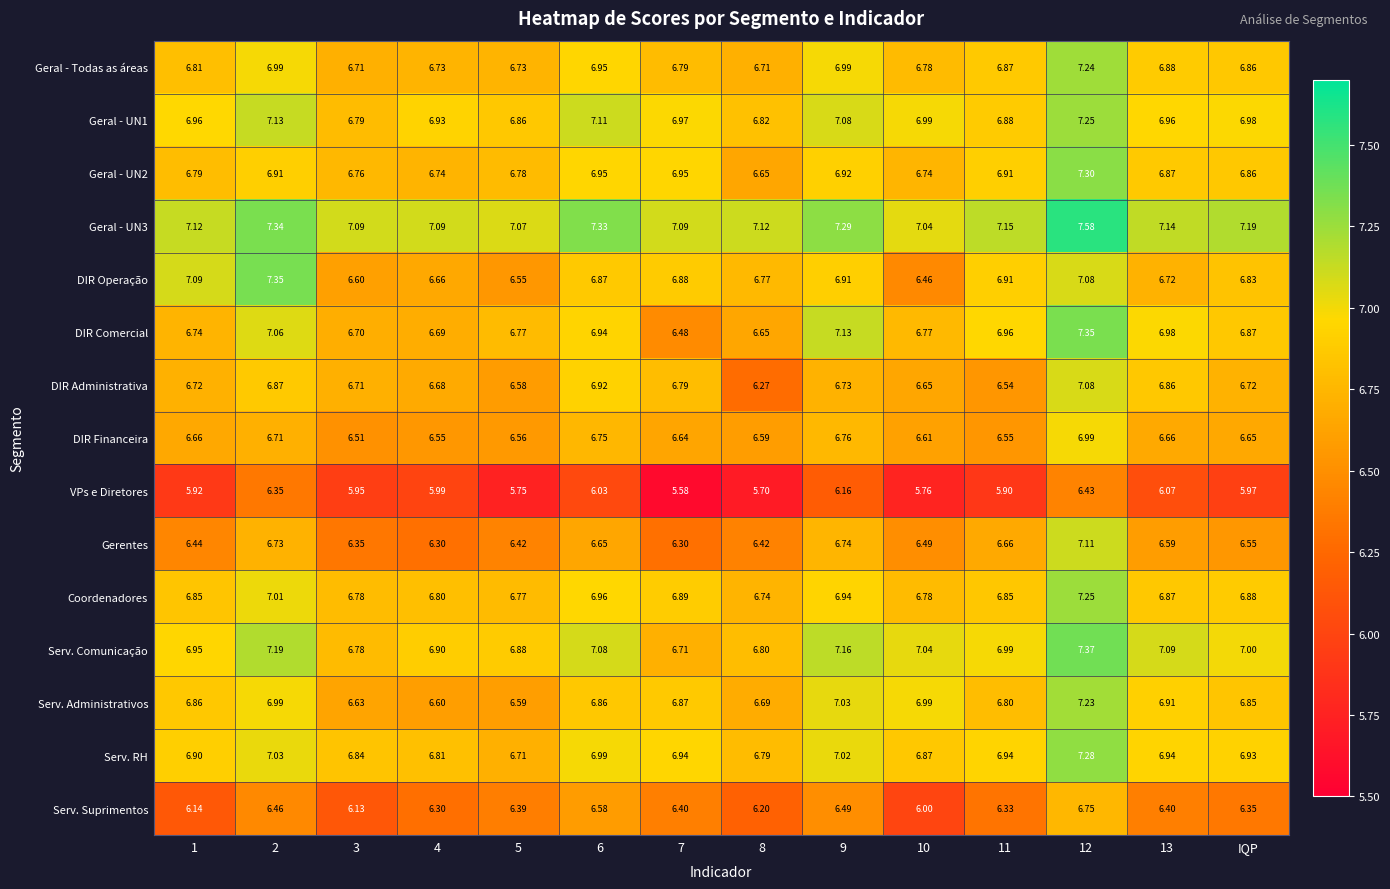

Which series changed the most between 2 and 9?

DIR Operação